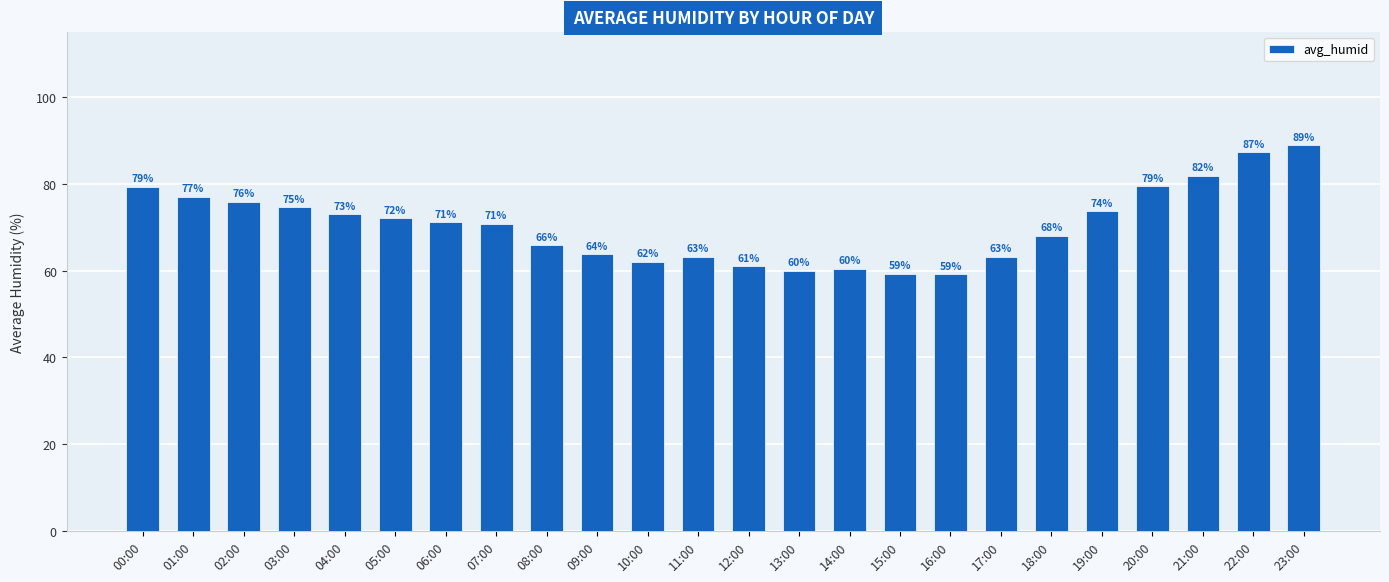

What is the value of the 5th bar from the left?

73.0